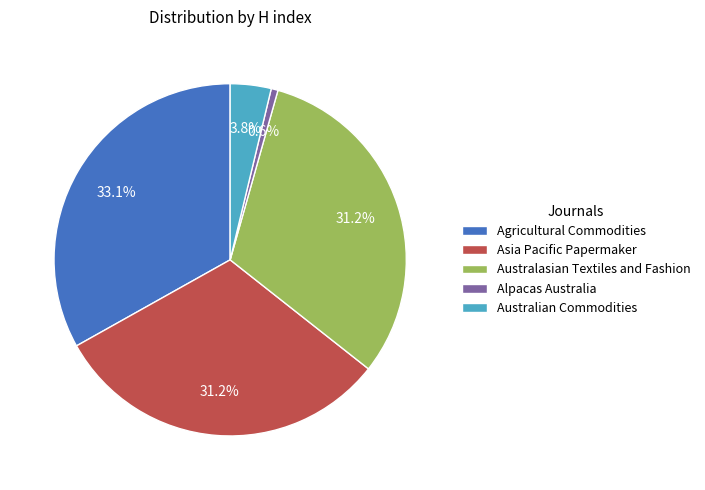

What is the smallest slice in the pie chart?

Alpacas Australia